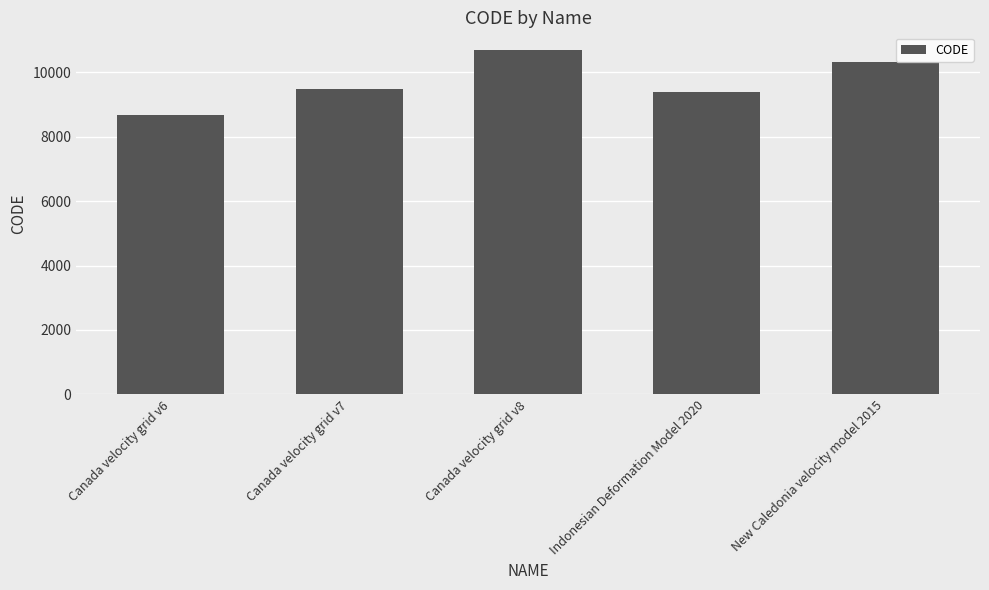

What is the smallest value displayed?

8676